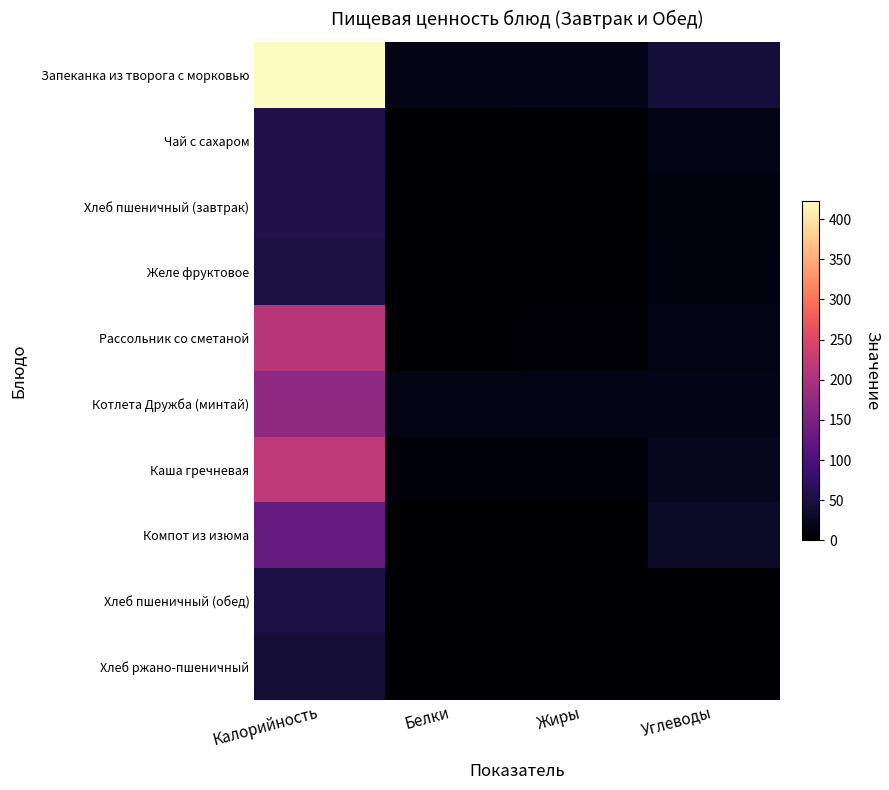

How many distinct data groups are displayed?

10